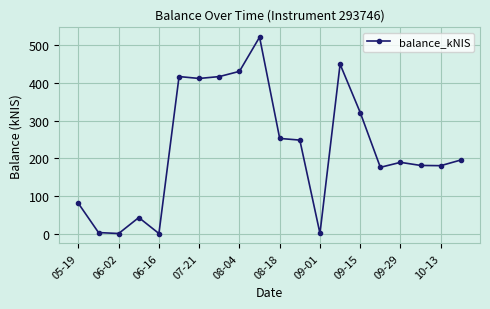

What is the value of the 9th point from the left?

430.6